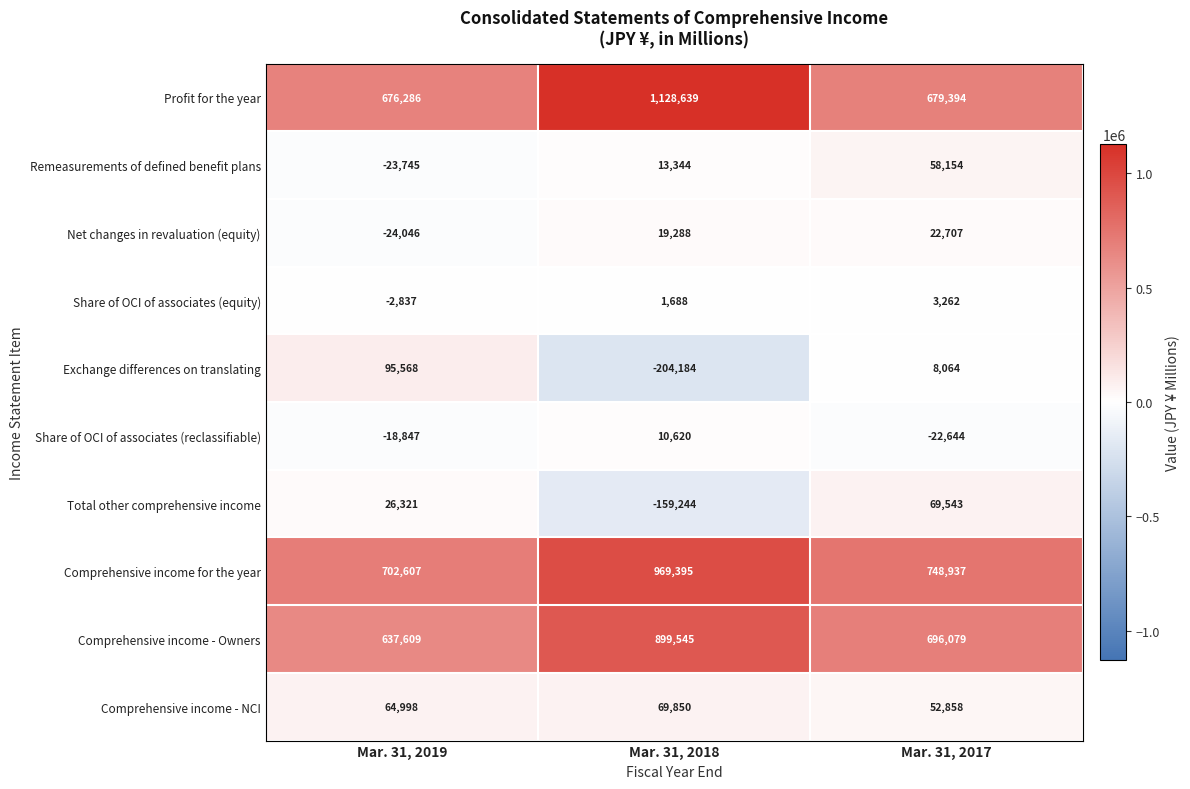

Read the Comprehensive income for the year value at Mar. 31, 2018, to the nearest 10.

969400